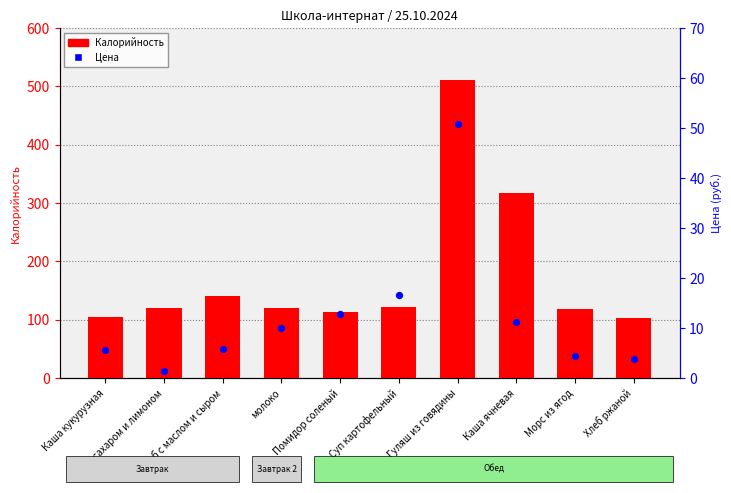

Which series has the widest spread of Y values?

Калорийность